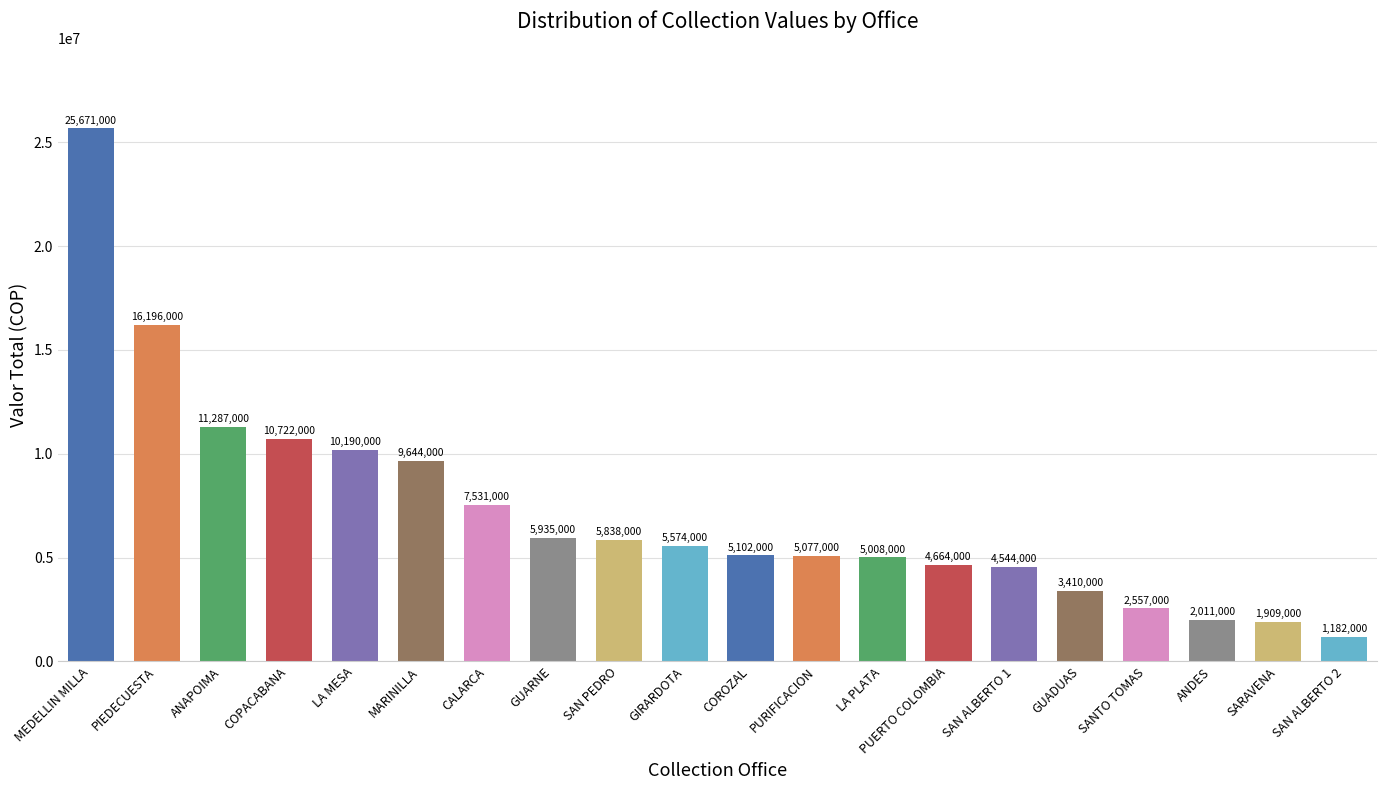

How many bars are there in total?

20